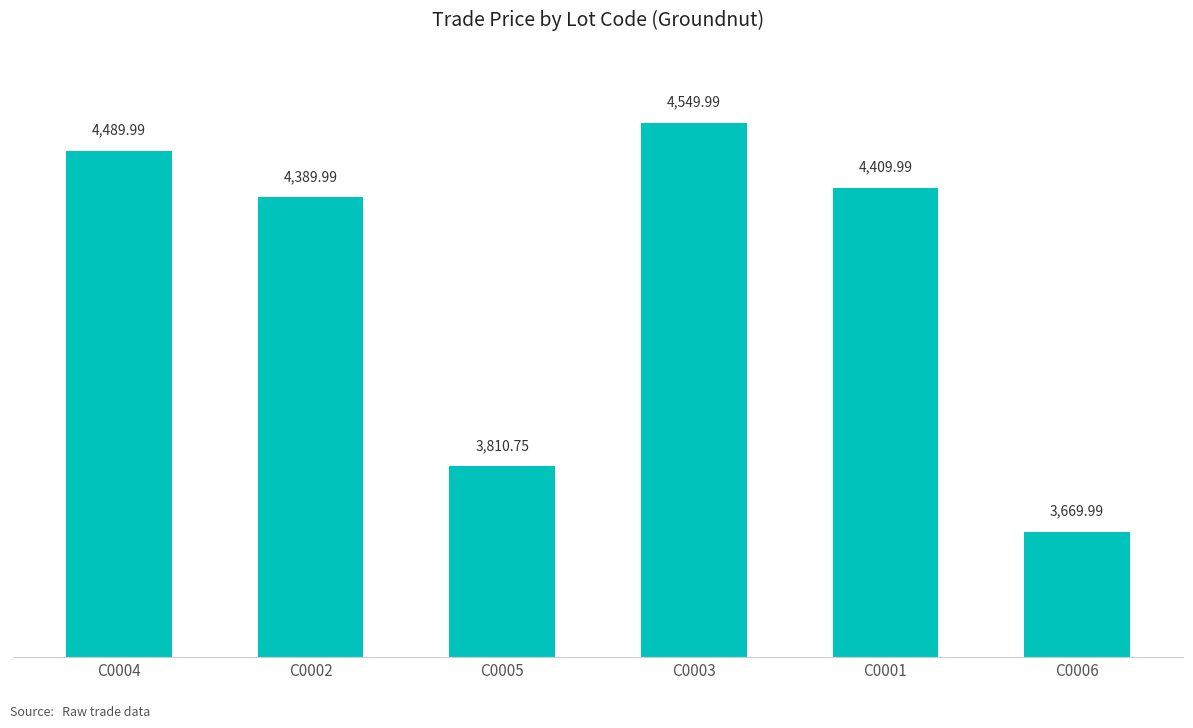

Where does the data first go above 4409?

C0004